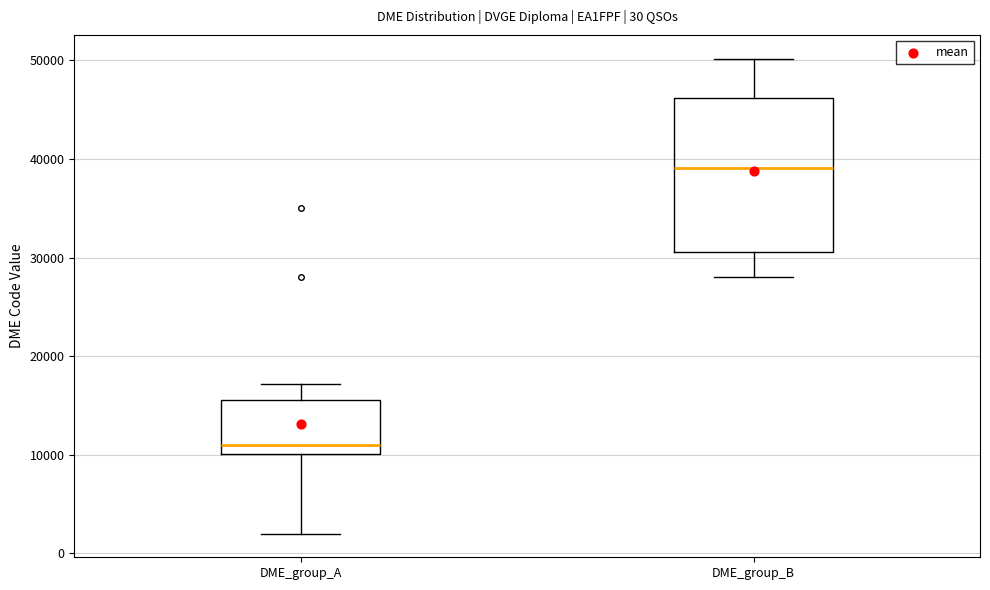

Comparing the boxes themselves (not the whiskers), which one is the tallest?

DME_group_B